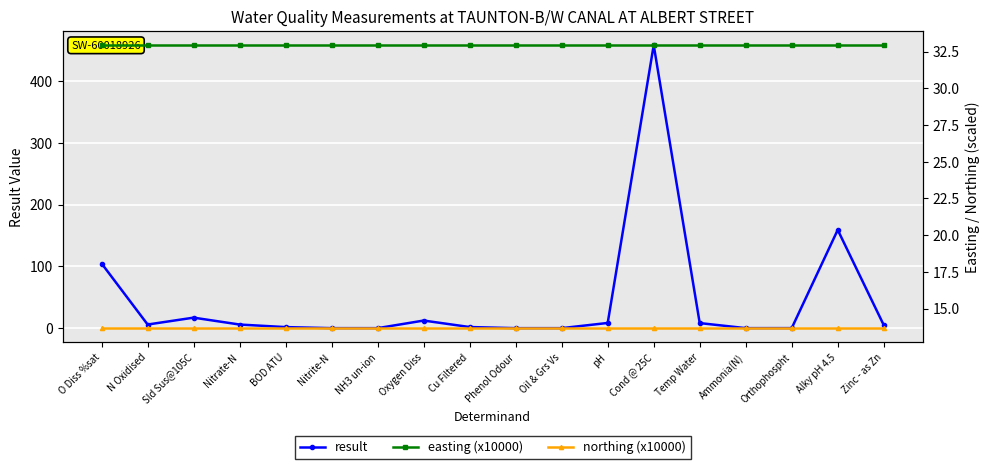

Between Cond @ 25C and NH3 un-ion, which is larger?

Cond @ 25C